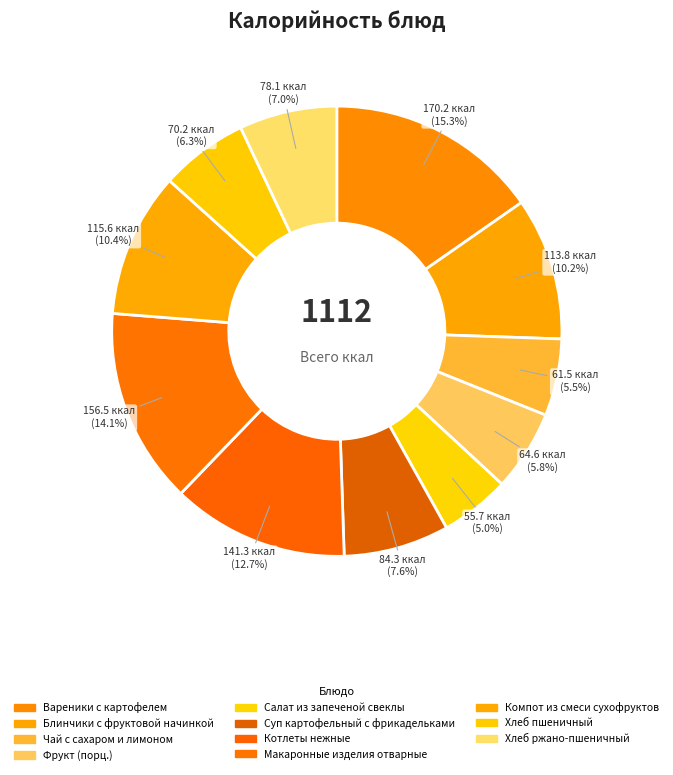

Count the number of slices in the pie.

11